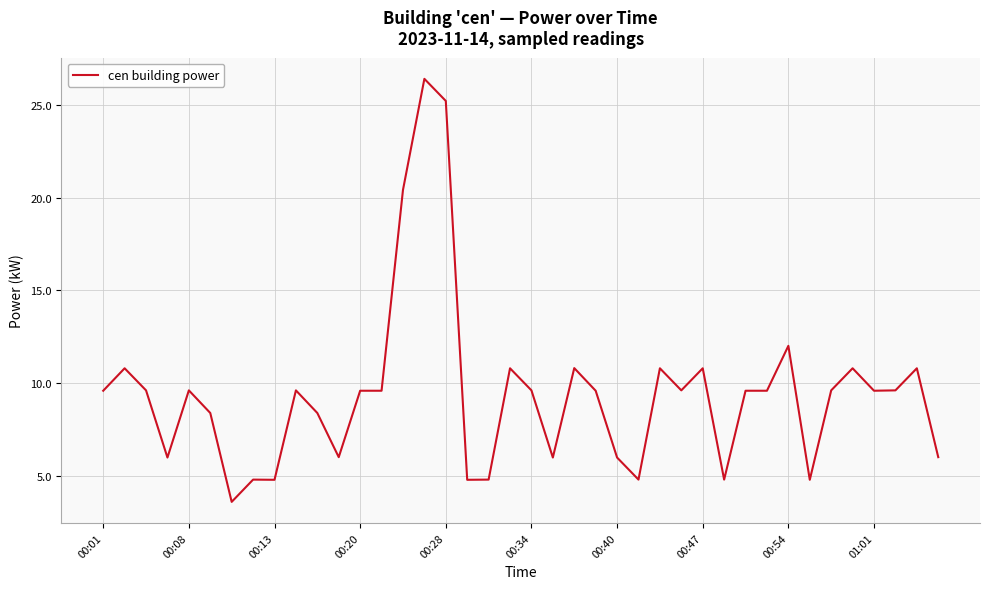

What is the difference between the maximum and minimum values?

22.8